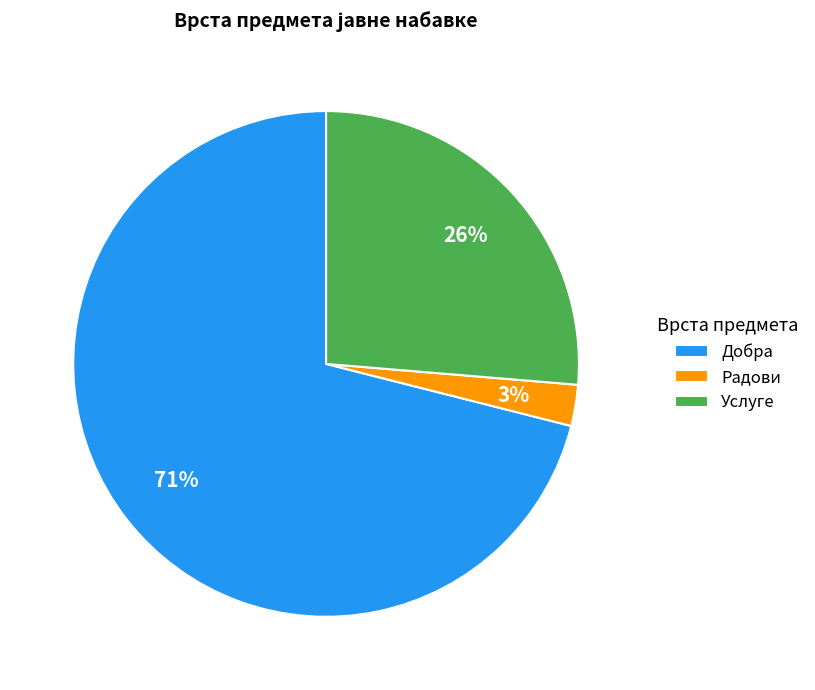

To the nearest percent, what portion does Услуге represent?

26%